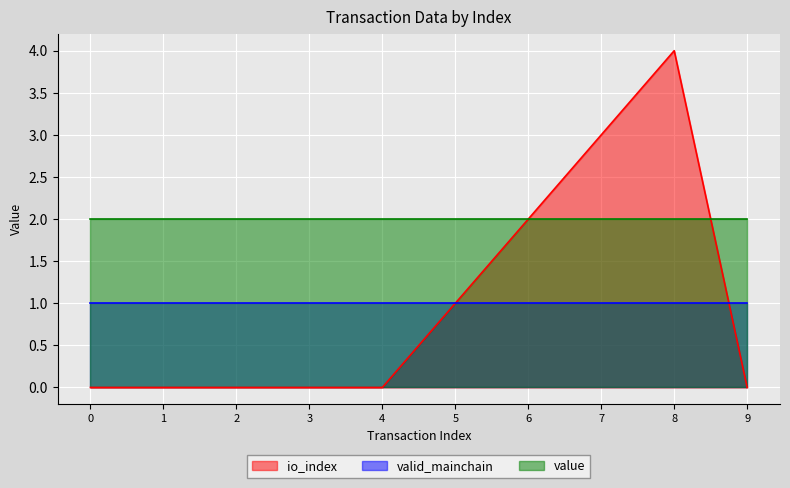

Reading right to left, list all the values displayed in this chart.

io_index: 0.0	4.0	3.0	2.0	1.0	0.0	0.0	0.0	0.0	0.0
valid_mainchain: 1.0	1.0	1.0	1.0	1.0	1.0	1.0	1.0	1.0	1.0
value: 2.0	2.0	2.0	2.0	2.0	2.0	2.0	2.0	2.0	2.0